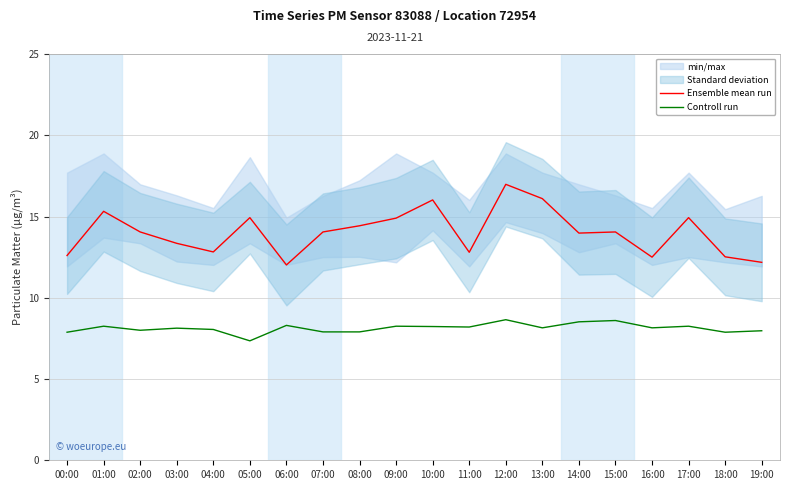

Reading left to right, what are all the values shown in this chart?

Ensemble mean run: 12.6	15.3	14.1	13.3	12.8	14.9	12.0	14.1	14.4	14.9	16.0	12.8	17.0	16.1	14.0	14.1	12.5	14.9	12.5	12.2
Controll run: 7.9	8.2	8.0	8.1	8.1	7.3	8.3	7.9	7.9	8.2	8.2	8.2	8.7	8.2	8.5	8.6	8.2	8.2	7.9	8.0